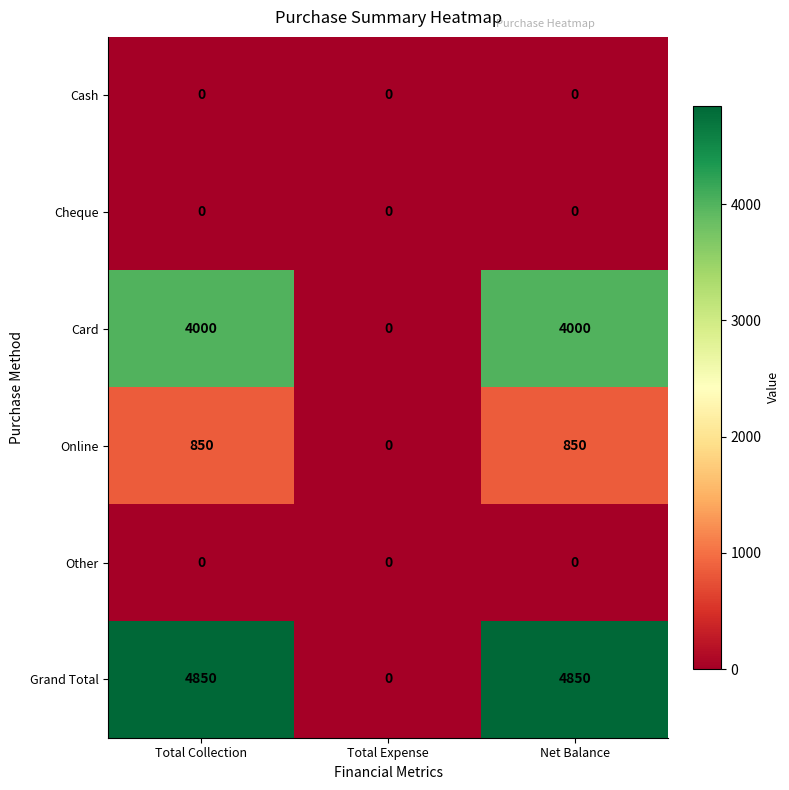

Reading left to right, transcribe all the data shown in this chart.

Cash: 0	0	0
Cheque: 0	0	0
Card: 4000	0	4000
Online: 850	0	850
Other: 0	0	0
Grand Total: 4850	0	4850